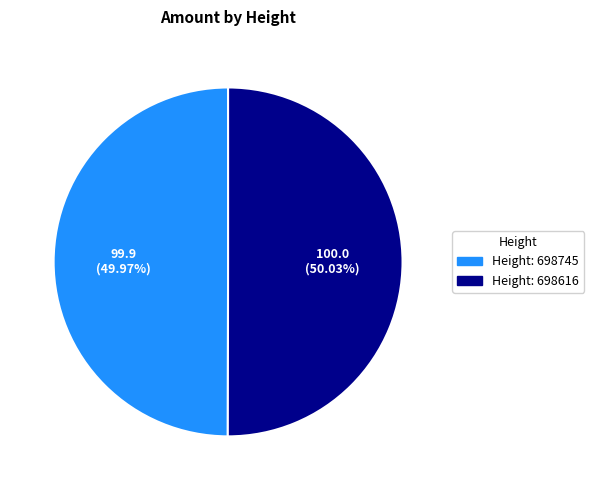

Is there any slice that represents more than half of the pie?

Yes